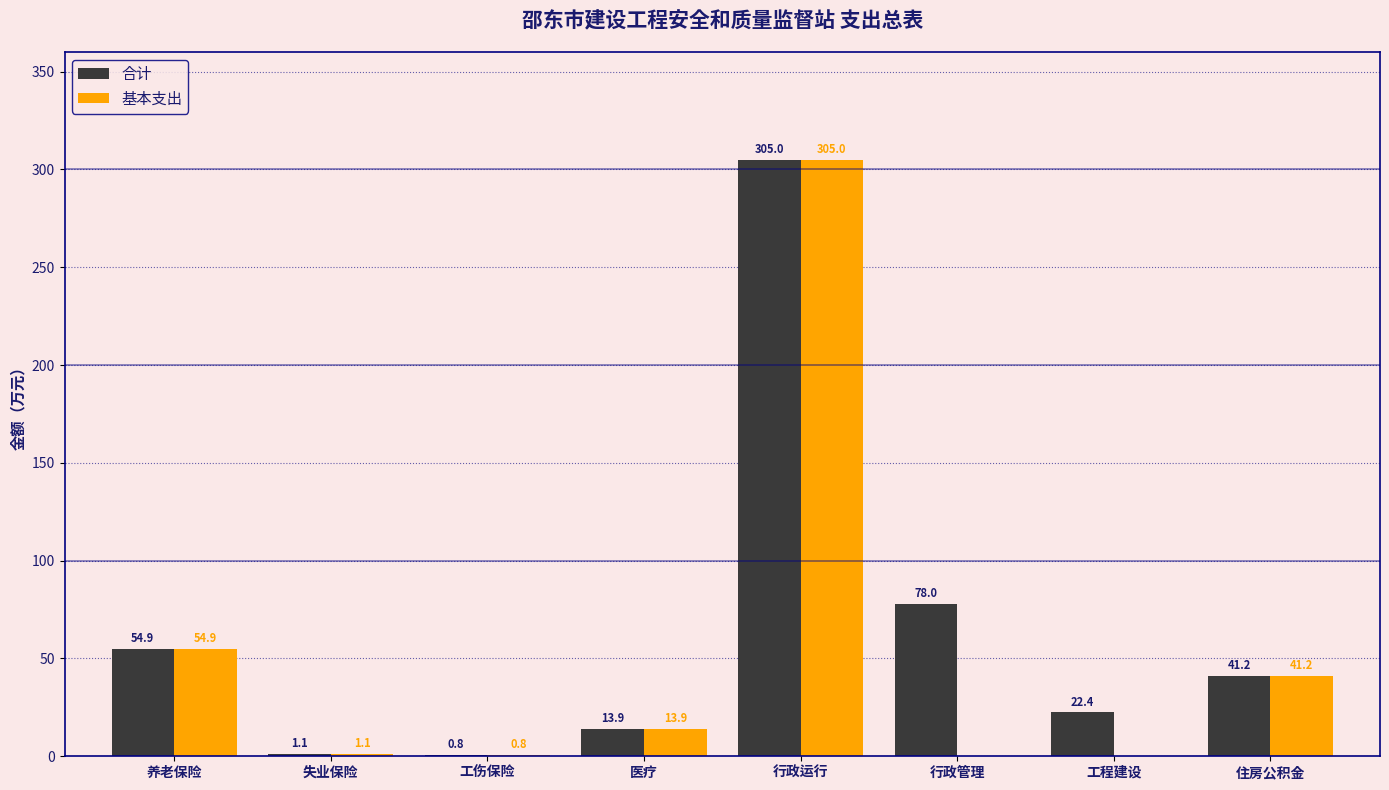

Which series has the largest total across all categories?

合计